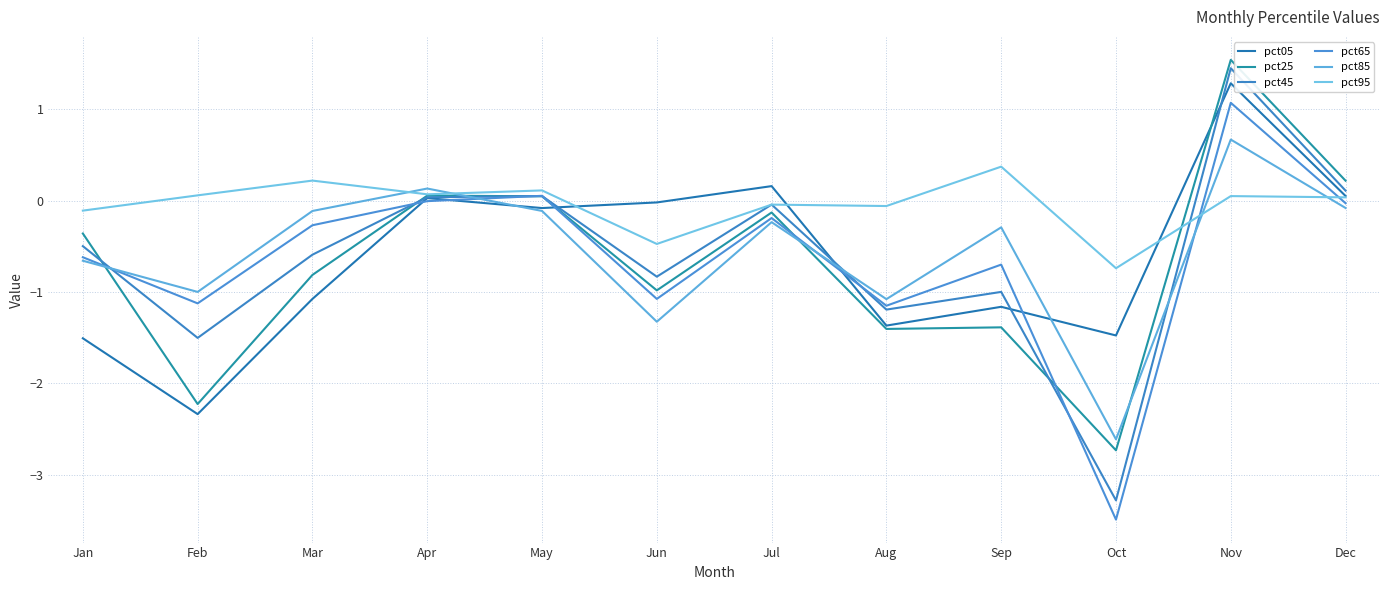

Does the chart display data point markers on the line(s)?

No